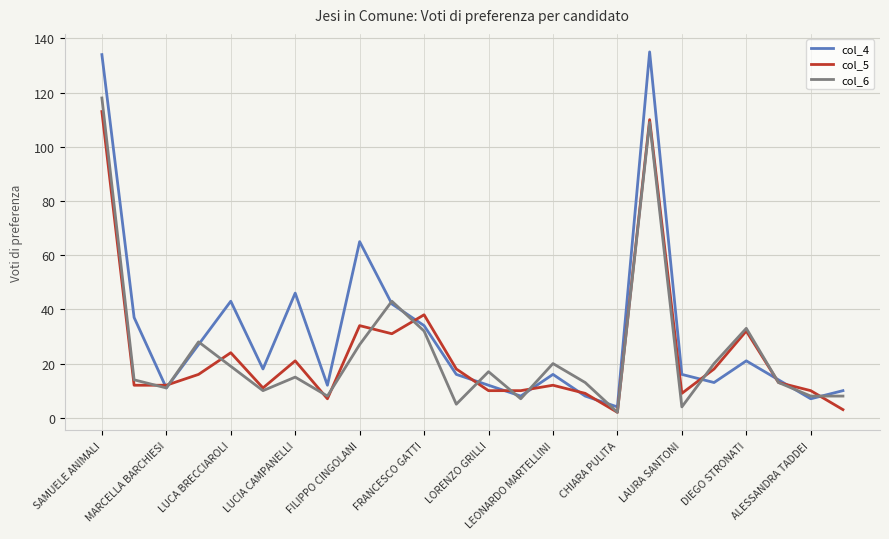

What is the difference between the second highest and second lowest values in the col_6 series?

105